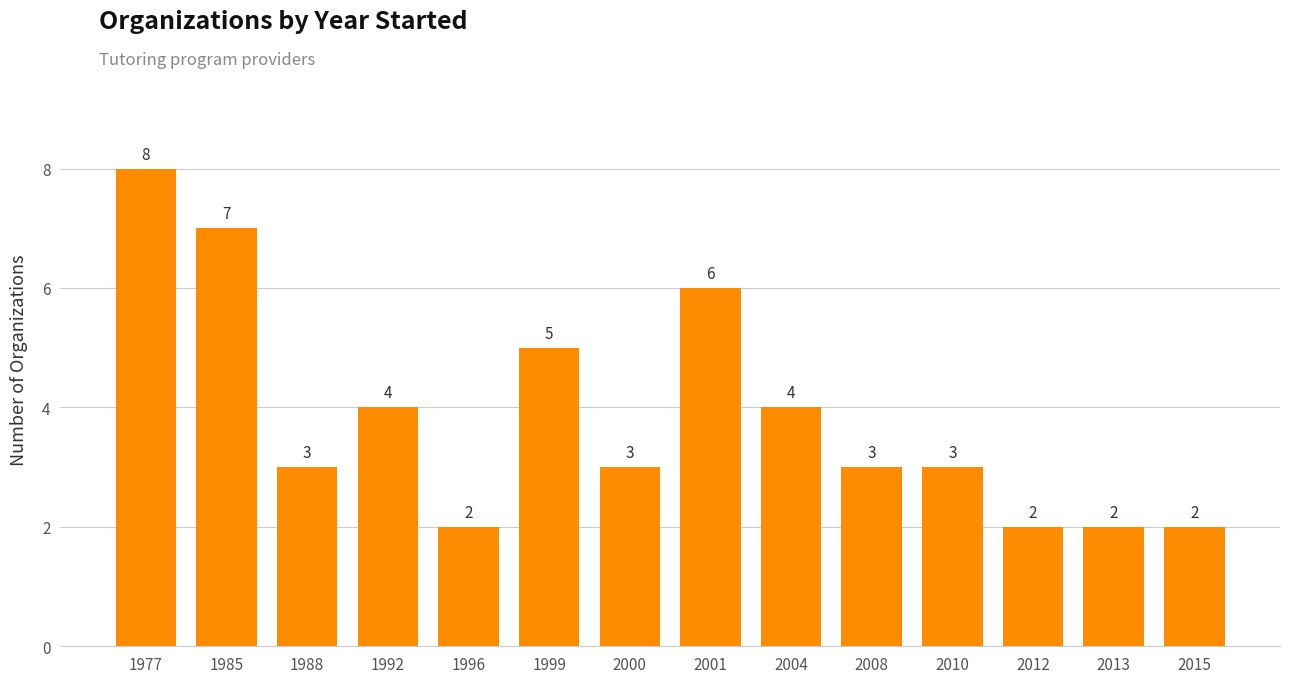

At which category does the chart reach its peak across all series?

1977